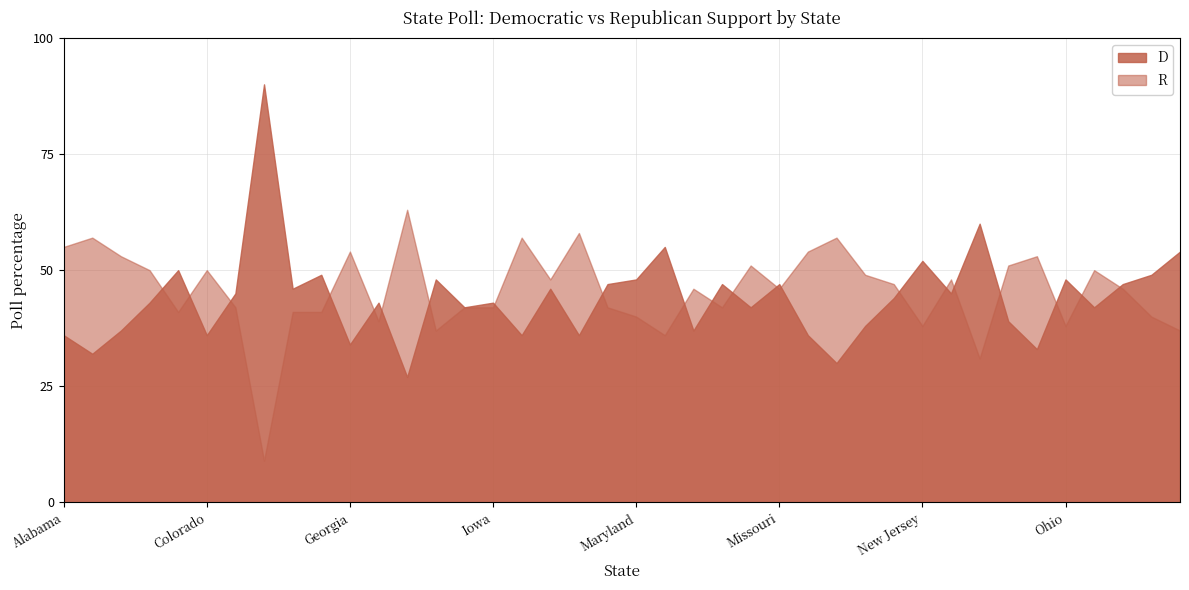

True or false: D has more than 1 interior local peaks.

True